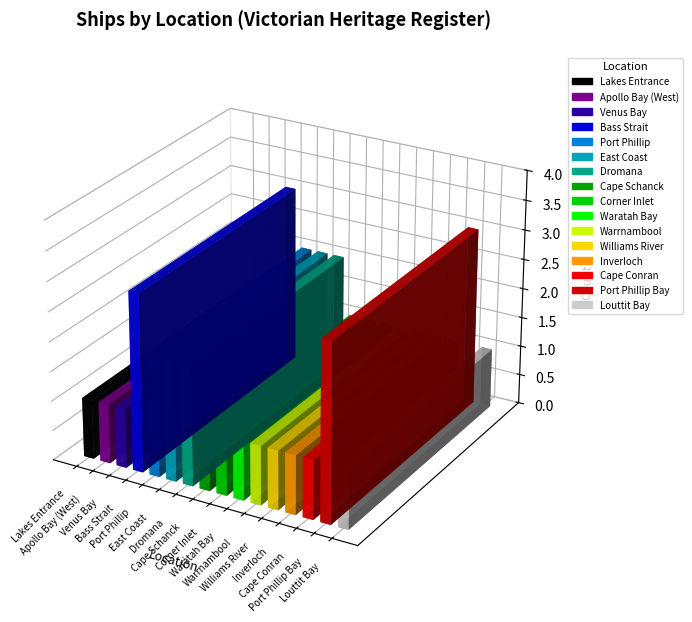

What position from the left is Waratah Bay?

10